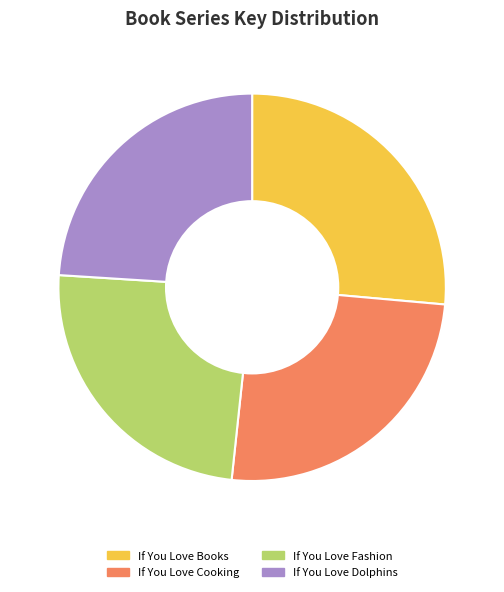

True or false: If You Love Cooking accounts for 15% of the total.

False